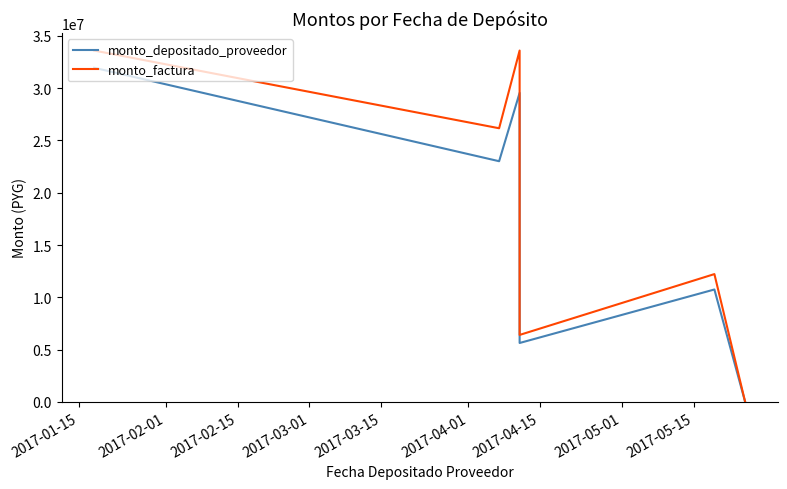

What is the minimum value for monto_depositado_proveedor?

1315